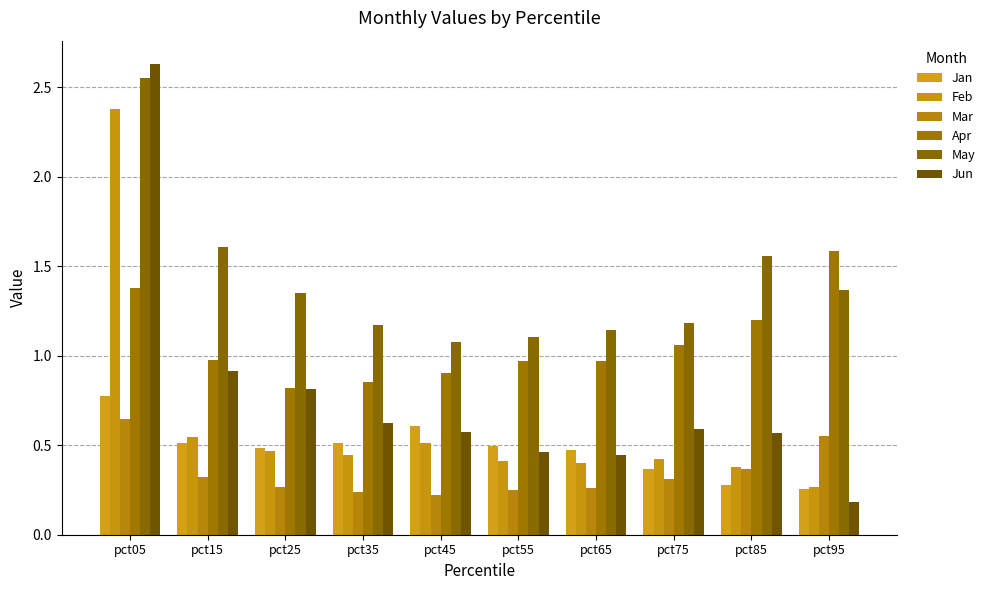

Does the chart contain any negative values?

No